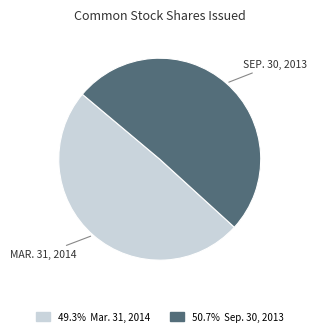

Does any single category account for the majority?

Yes